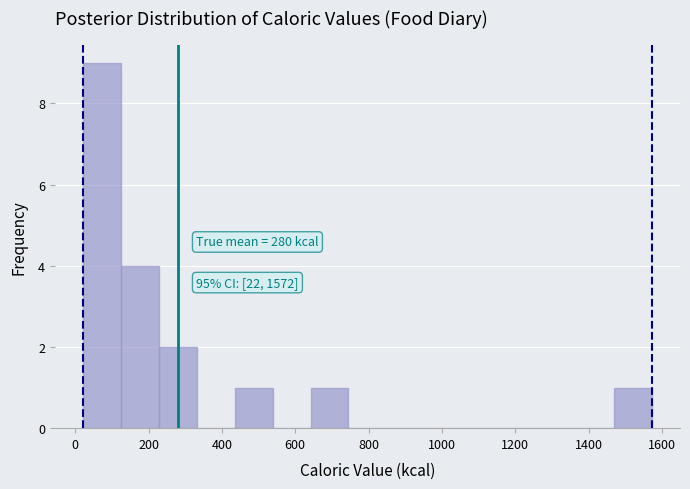

Over which range of the x-axis is the bar tallest?

20 to 120